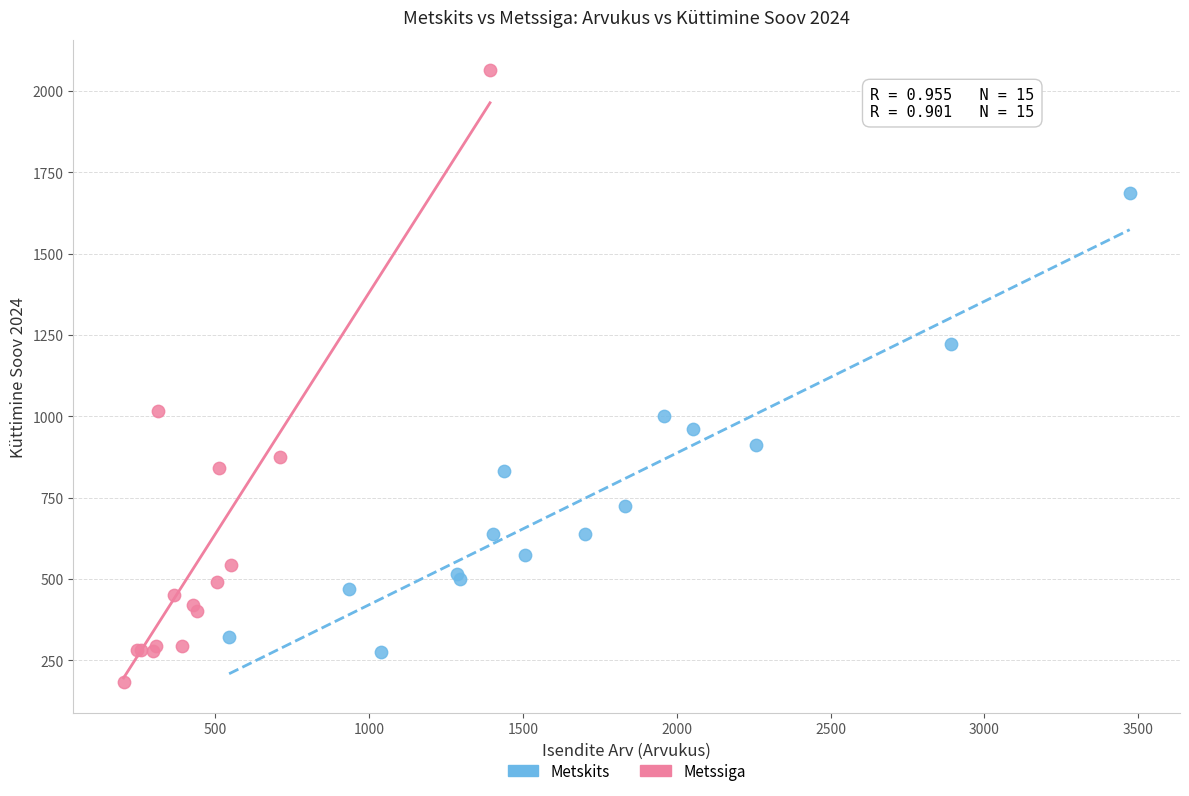

Which series has the widest spread of Y values?

Metssiga